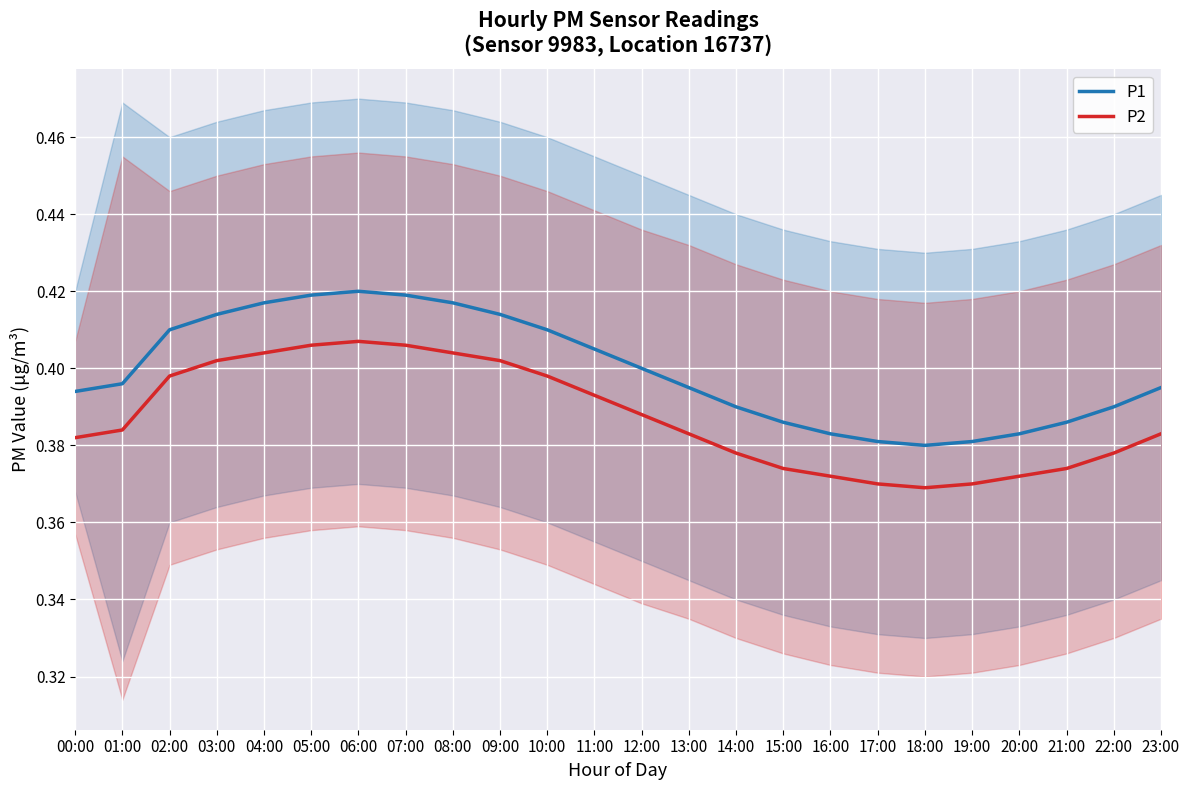

Rank the series by their average value, from highest to lowest.

P1, P2